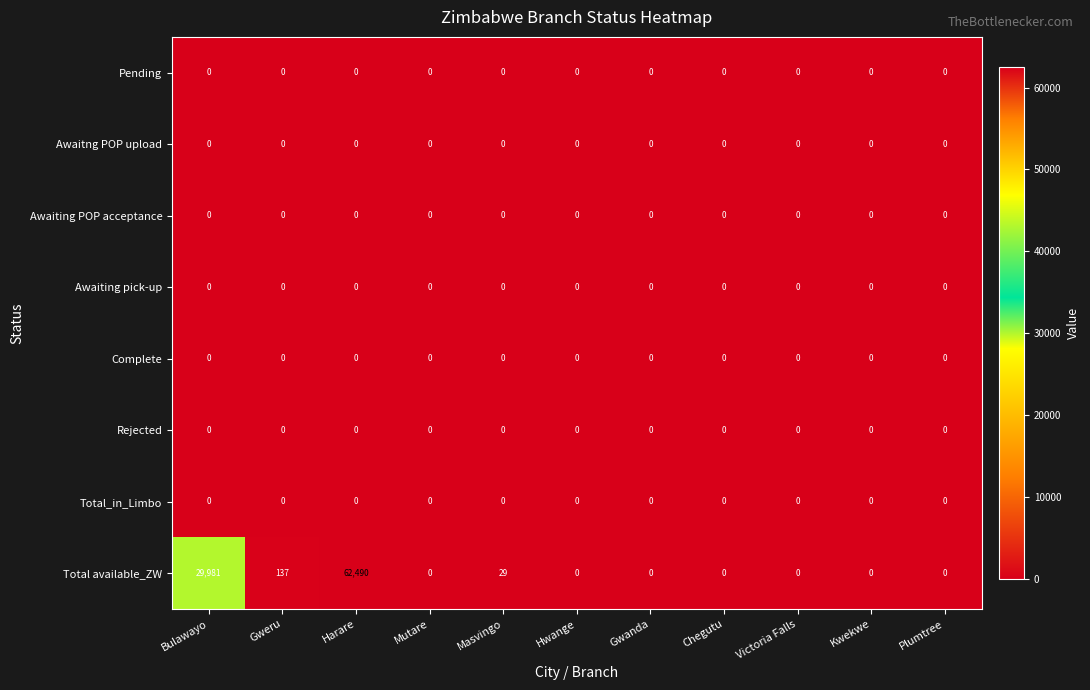

What is the sum of all Total available_ZW values?

92637